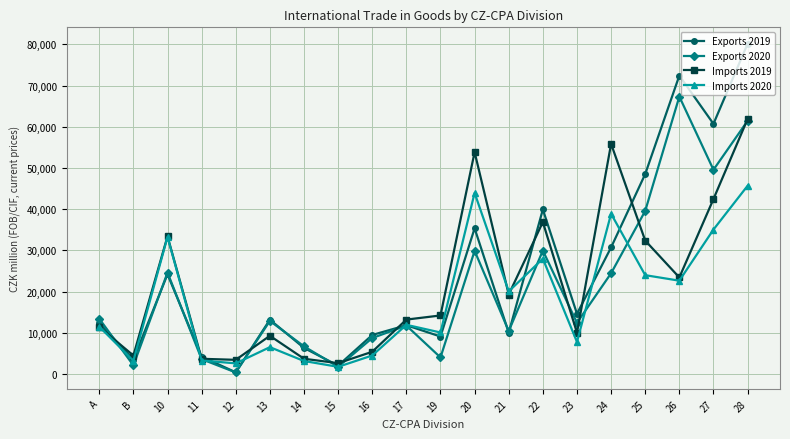

The value of Exports 2020 at 13 is 3662. True or false?

False